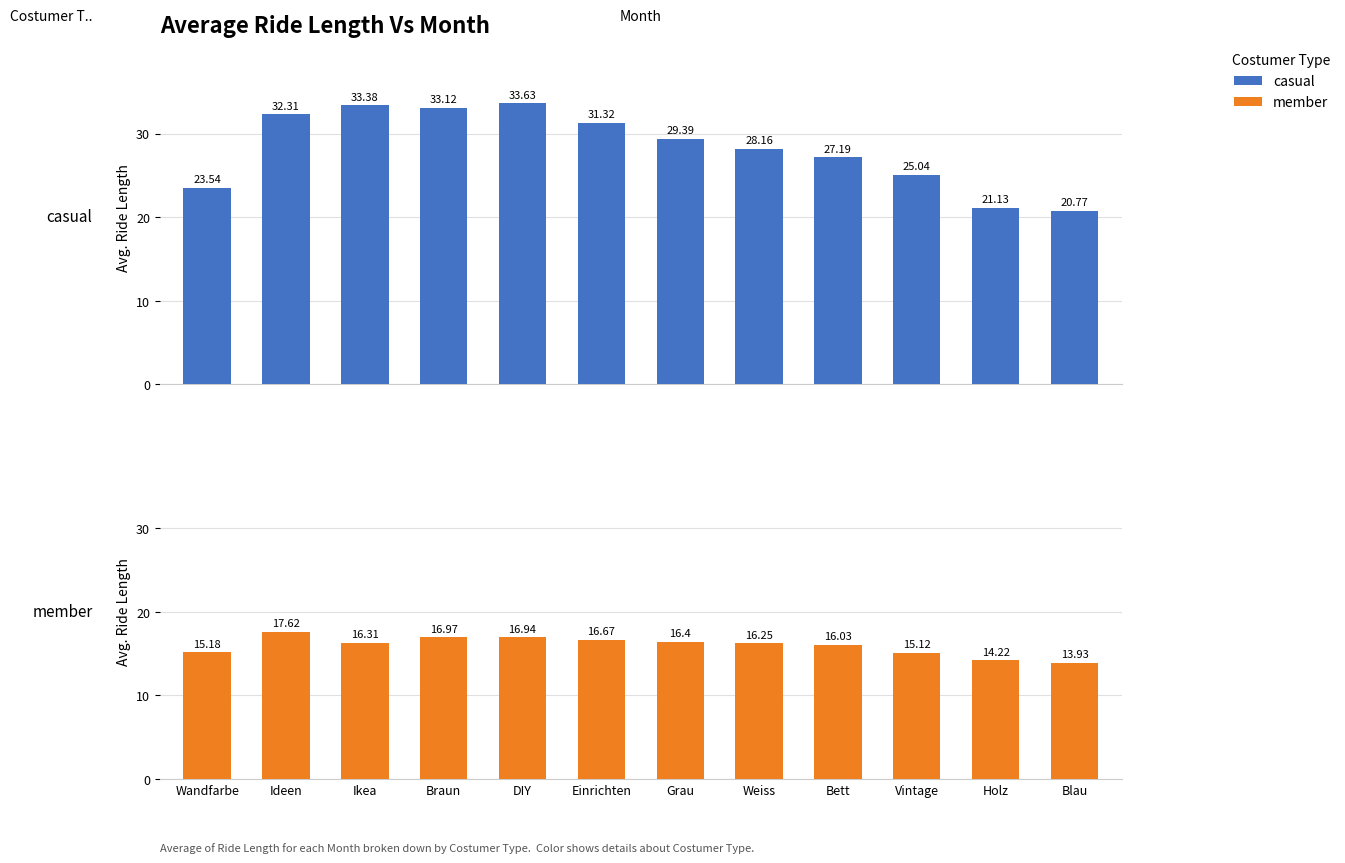

How many data points in member are above 16?

8